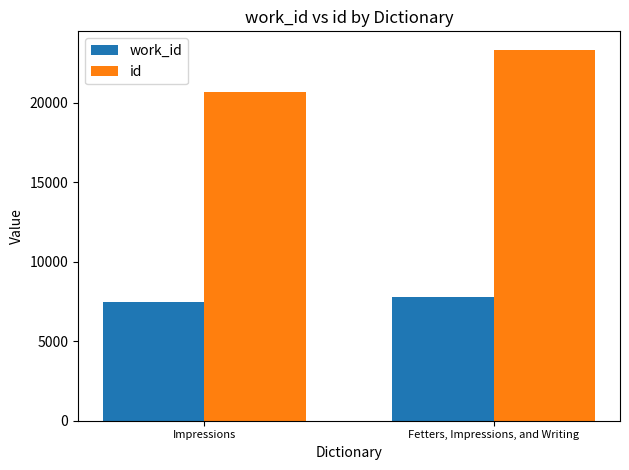

The value of id at Fetters, Impressions, and Writing is 23328. True or false?

True